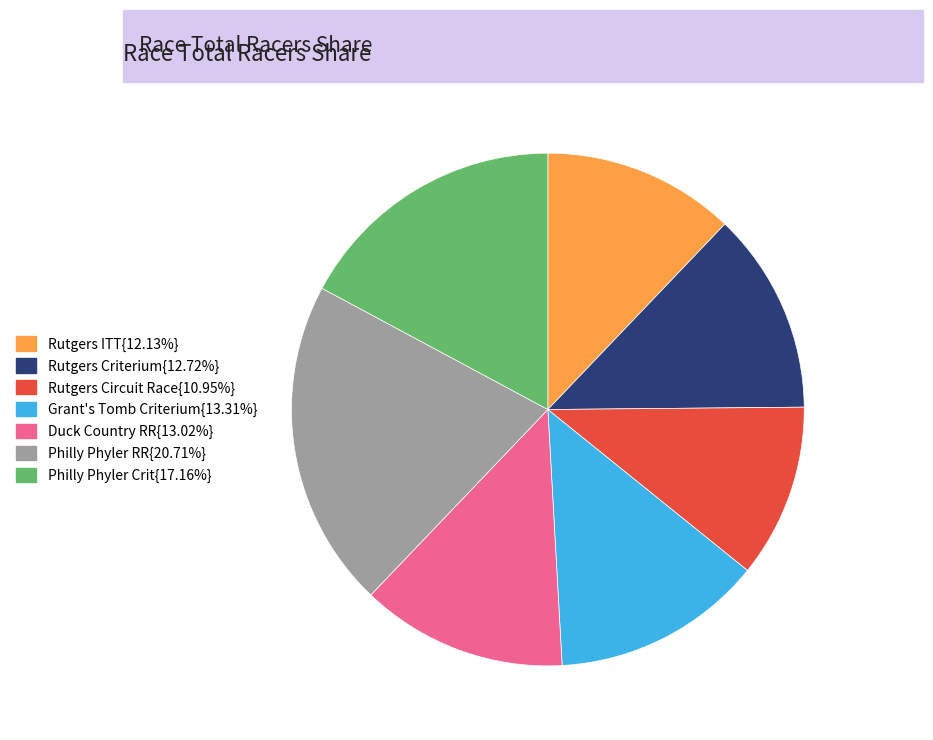

Is there any slice that represents more than half of the pie?

No